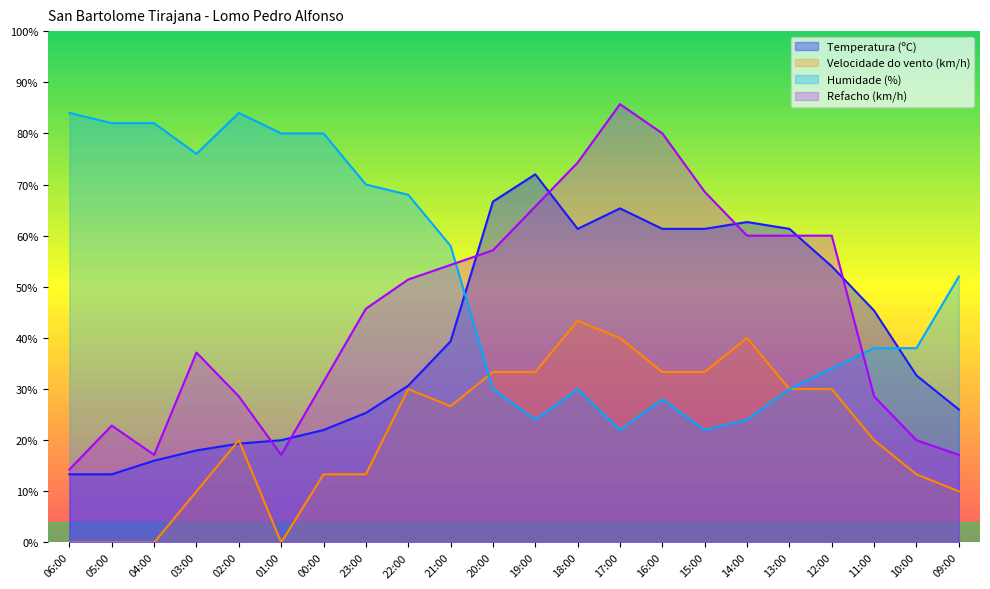

Is it true that Temperatura (ºC) equals 68.4 at 11:00?

False